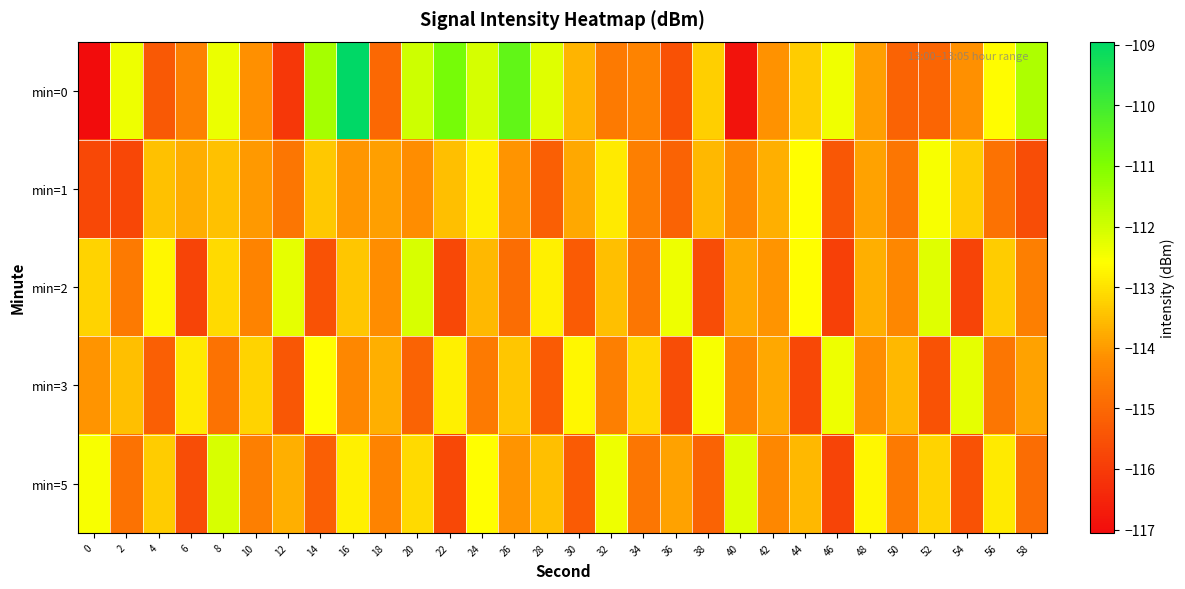

Reading left to right, transcribe all the data shown in this chart.

min=0: 0=-117.1	2=-112.4	4=-115.3	6=-114.4	8=-112.3	10=-114.2	12=-116.1	14=-111.5	16=-108.9	18=-115.0	20=-112.0	22=-110.8	24=-112.1	26=-110.5	28=-112.2	30=-113.6	32=-114.6	34=-114.4	36=-115.5	38=-113.3	40=-116.9	42=-114.1	44=-113.3	46=-112.4	48=-114.0	50=-115.1	52=-115.1	54=-114.1	56=-112.6	58=-111.6
min=1: 0=-115.7	2=-115.7	4=-113.5	6=-113.7	8=-113.5	10=-114.0	12=-114.7	14=-113.4	16=-114.1	18=-113.9	20=-114.2	22=-113.5	24=-112.8	26=-114.1	28=-115.2	30=-113.8	32=-112.9	34=-114.5	36=-115.1	38=-113.6	40=-114.3	42=-113.7	44=-112.6	46=-115.4	48=-113.9	50=-114.7	52=-112.5	54=-113.3	56=-114.8	58=-115.6
min=2: 0=-113.2	2=-114.6	4=-112.7	6=-115.8	8=-113.1	10=-114.4	12=-112.3	14=-115.5	16=-113.4	18=-114.2	20=-112.1	22=-115.7	24=-113.6	26=-114.9	28=-112.8	30=-115.3	32=-113.5	34=-114.7	36=-112.4	38=-115.6	40=-113.8	42=-114.1	44=-112.6	46=-115.9	48=-113.7	50=-114.3	52=-112.2	54=-115.8	56=-113.3	58=-114.5
min=3: 0=-114.1	2=-113.5	4=-115.2	6=-112.9	8=-114.8	10=-113.2	12=-115.4	14=-112.6	16=-114.3	18=-113.7	20=-115.1	22=-112.8	24=-114.6	26=-113.4	28=-115.3	30=-112.7	32=-114.5	34=-113.1	36=-115.6	38=-112.5	40=-114.4	42=-113.8	44=-115.7	46=-112.4	48=-114.2	50=-113.6	52=-115.5	54=-112.3	56=-114.7	58=-113.9
min=5: 0=-112.5	2=-114.8	4=-113.3	6=-115.6	8=-112.1	10=-114.5	12=-113.7	14=-115.2	16=-112.8	18=-114.4	20=-113.1	22=-115.7	24=-112.6	26=-114.1	28=-113.5	30=-115.3	32=-112.4	34=-114.7	36=-113.9	38=-115.1	40=-112.2	42=-114.3	44=-113.6	46=-115.8	48=-112.7	50=-114.6	52=-113.2	54=-115.5	56=-112.9	58=-114.9